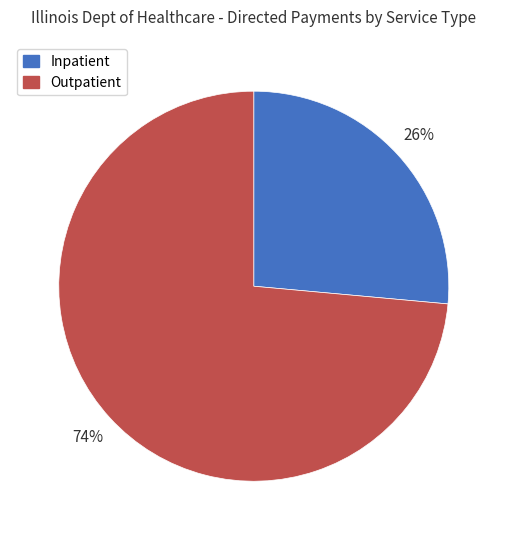

Between Outpatient and Inpatient, which is larger?

Outpatient